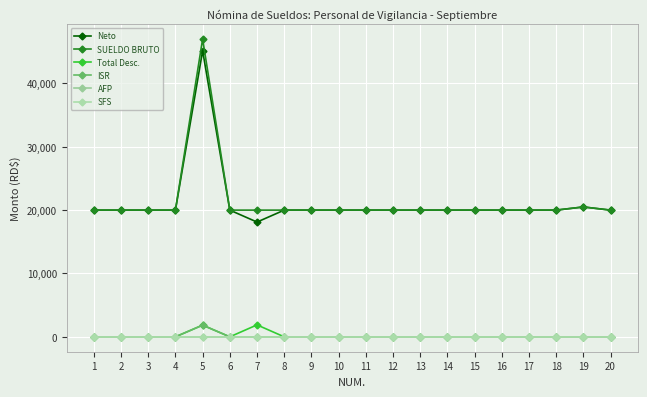

True or false: Neto has a value of 20000.0 at 13.

True